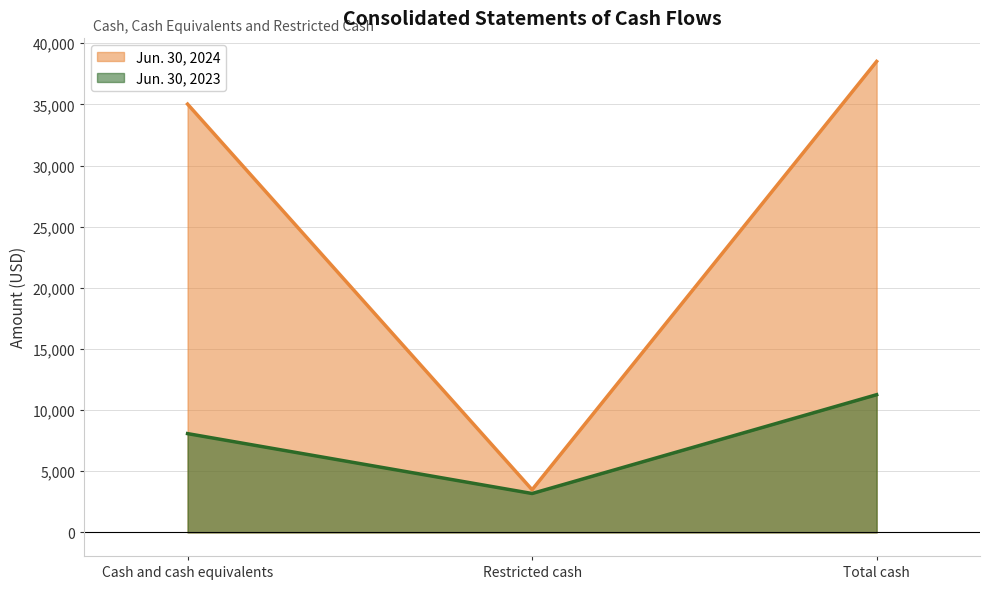

What position from the left is Total cash?

3